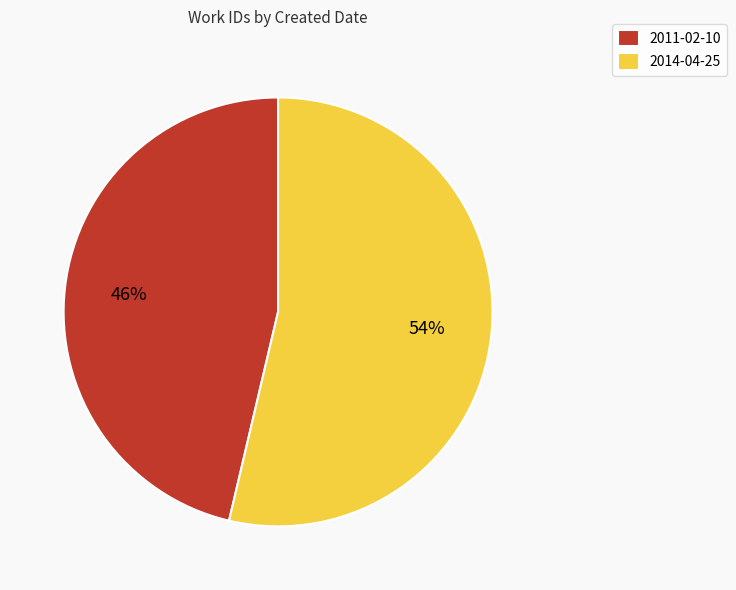

The 2014-04-25 slice represents 39% of the pie. True or false?

False